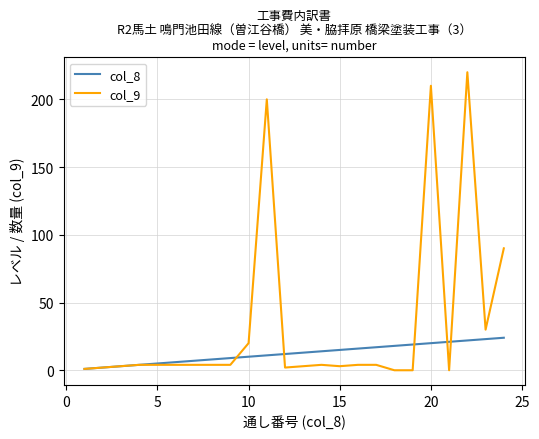

Does the chart display data point markers on the line(s)?

No